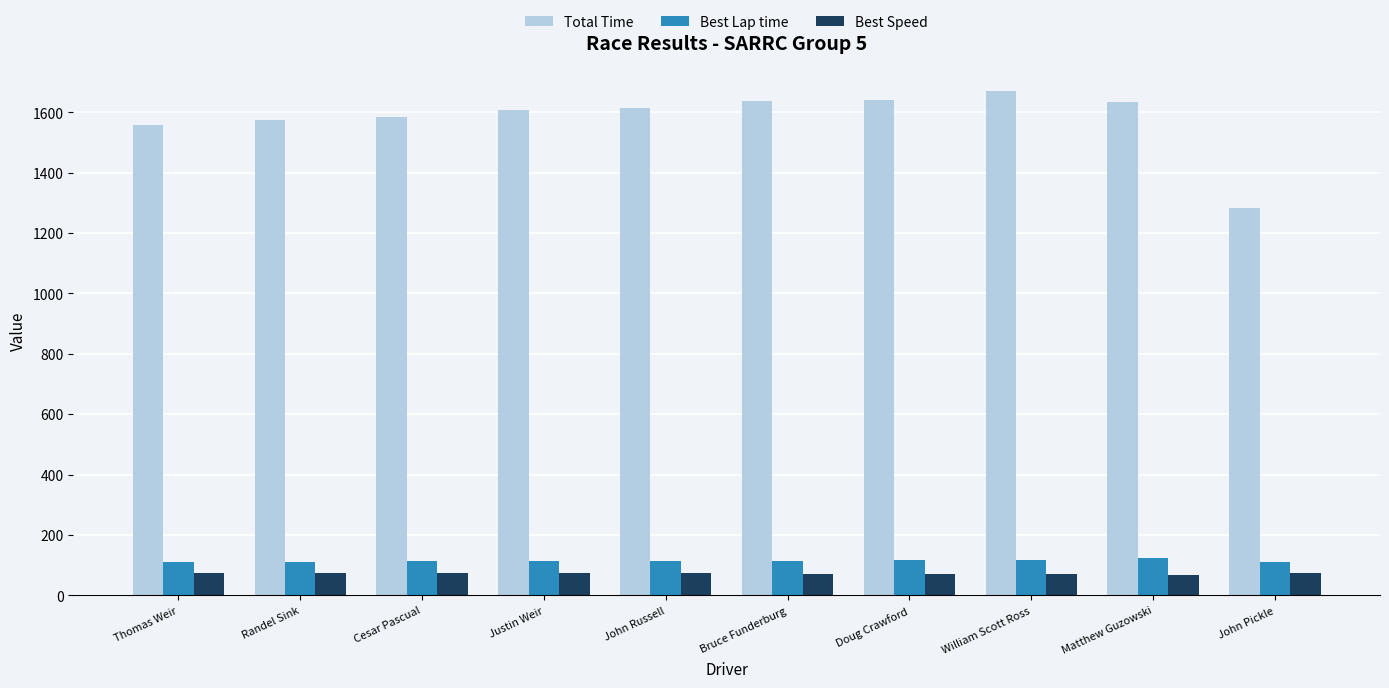

True or false: Best Lap time has a value of 36.2 at Thomas Weir.

False